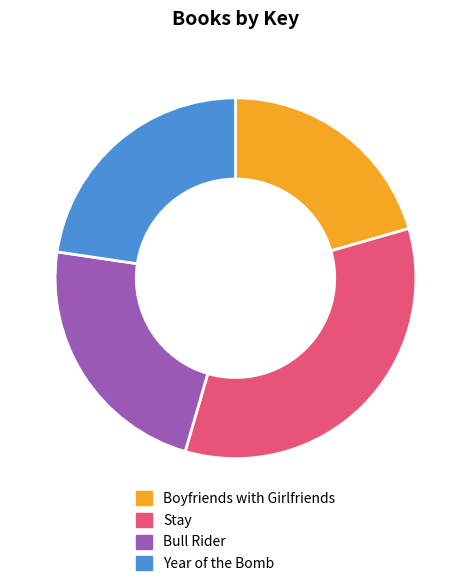

Combined, do Stay and Year of the Bomb account for over 50%?

Yes